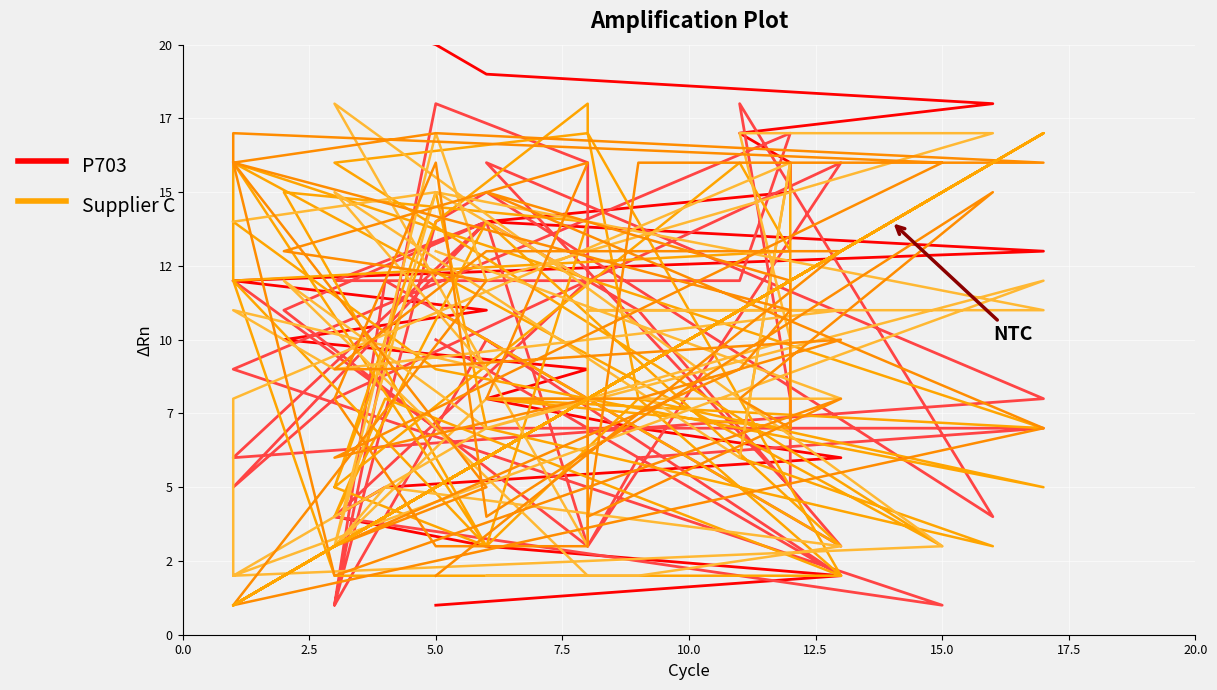

Where is the first local maximum for P703?

5.0